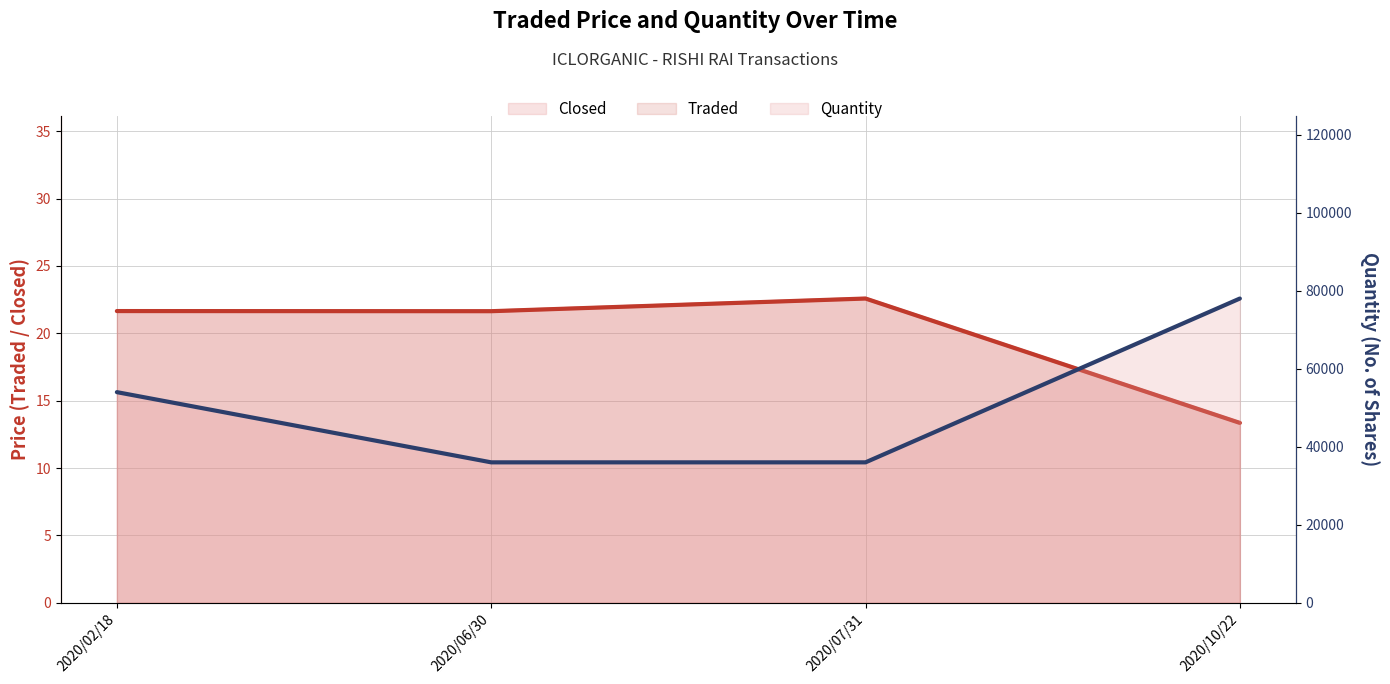

Rank the categories by Closed value from lowest to highest.

2020/10/22, 2020/06/30, 2020/02/18, 2020/07/31